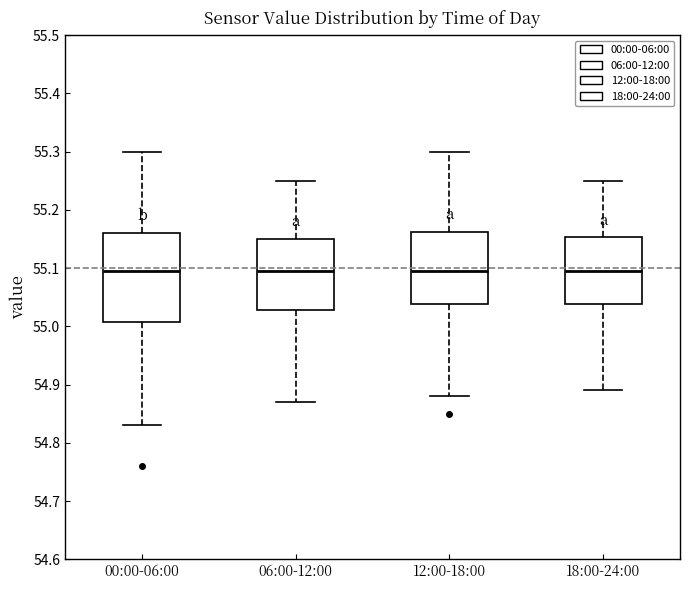

Comparing the boxes themselves (not the whiskers), which one is the tallest?

00:00-06:00